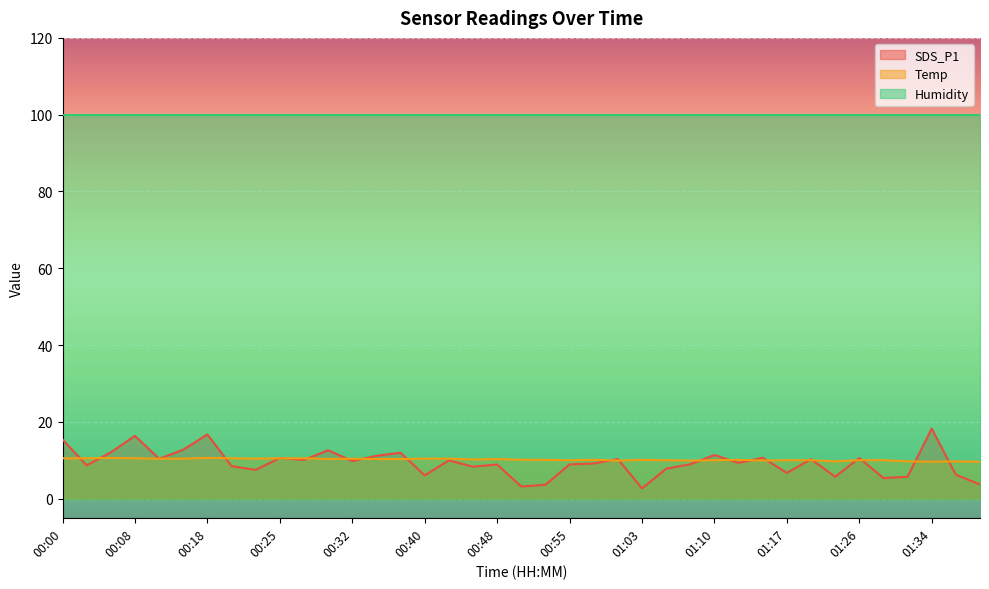

What is the difference between the second highest and second lowest values in the Temp series?

1.0